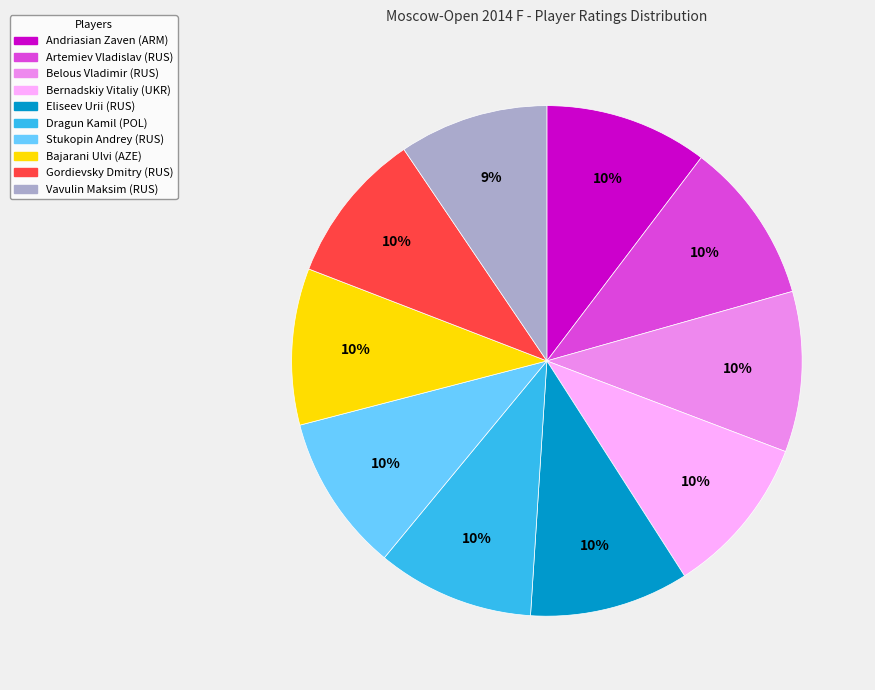

Is the sum of Belous Vladimir (RUS) and Bernadskiy Vitaliy (UKR) greater than half?

No